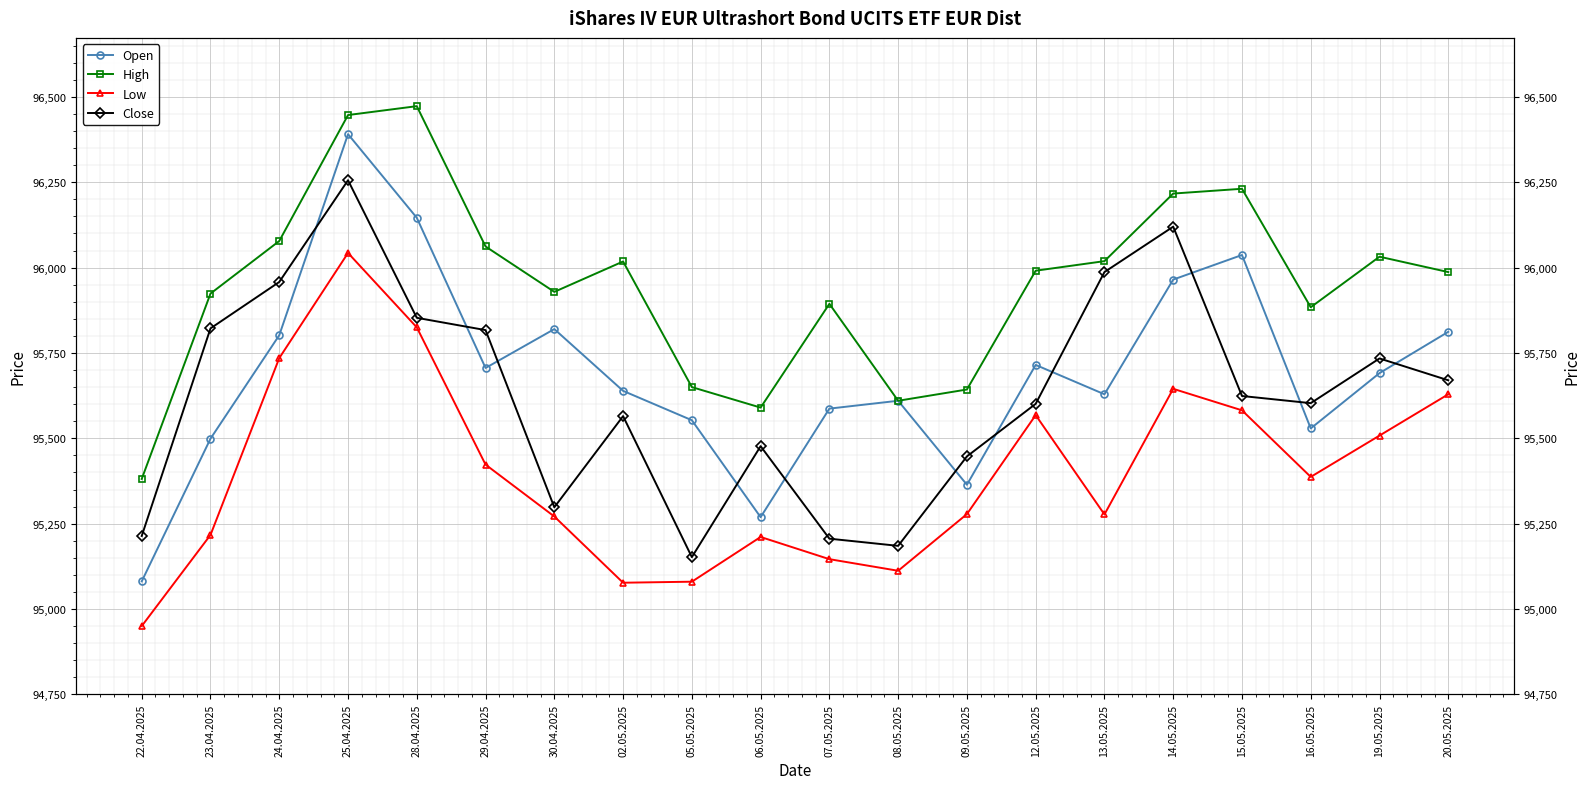

How many interior local peaks does the High series have?

5